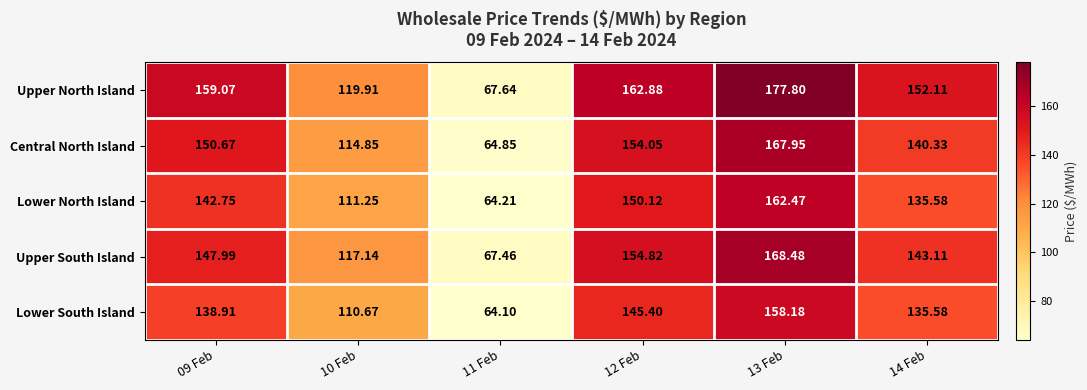

Which series has the largest total across all categories?

Upper North Island